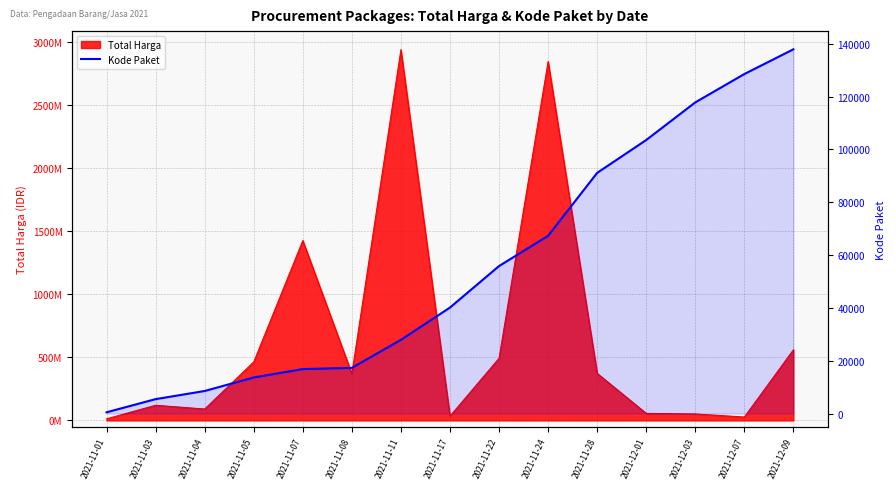

What is the change in value from 2021-11-22 to 2021-12-07?

+72690